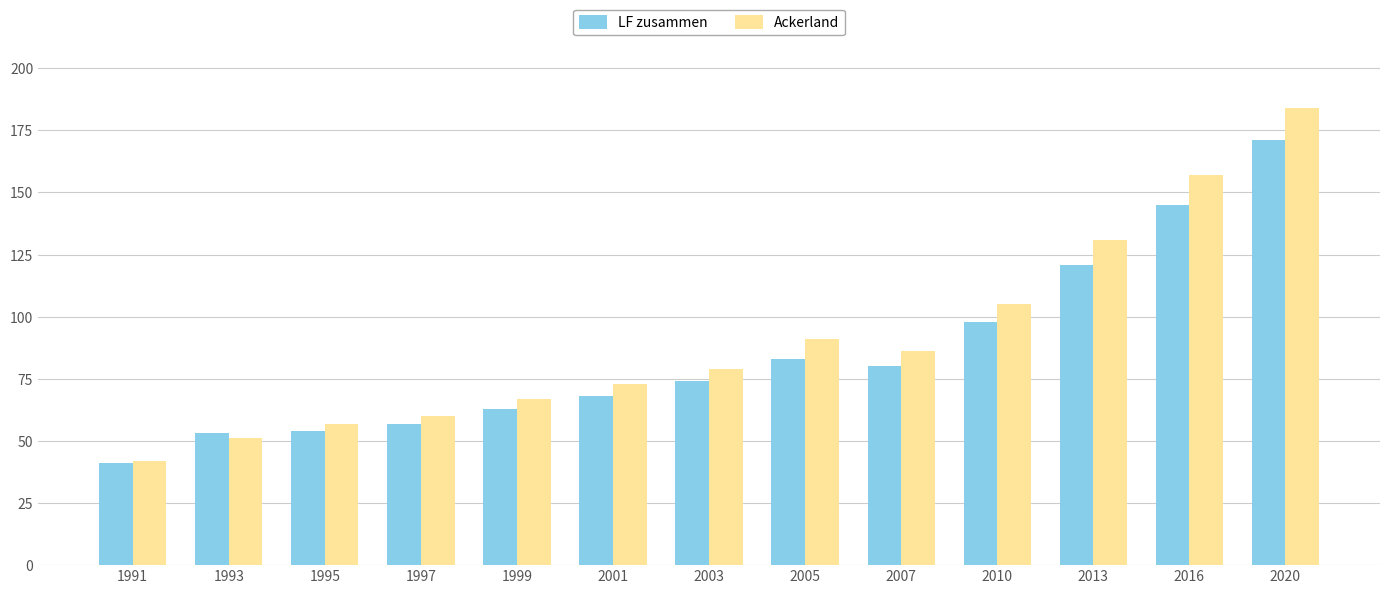

Reading left to right, transcribe all the data shown in this chart.

LF zusammen: 1991=41	1993=53	1995=54	1997=57	1999=63	2001=68	2003=74	2005=83	2007=80	2010=98	2013=121	2016=145	2020=171
Ackerland: 1991=42	1993=51	1995=57	1997=60	1999=67	2001=73	2003=79	2005=91	2007=86	2010=105	2013=131	2016=157	2020=184